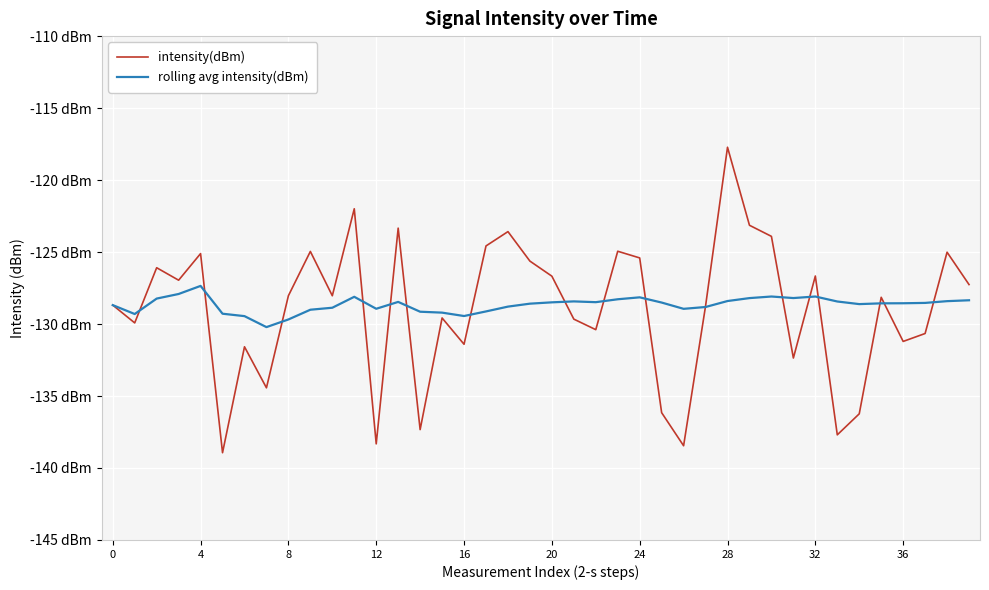

True or false: rolling avg intensity(dBm) has more than 1 interior local peaks.

True